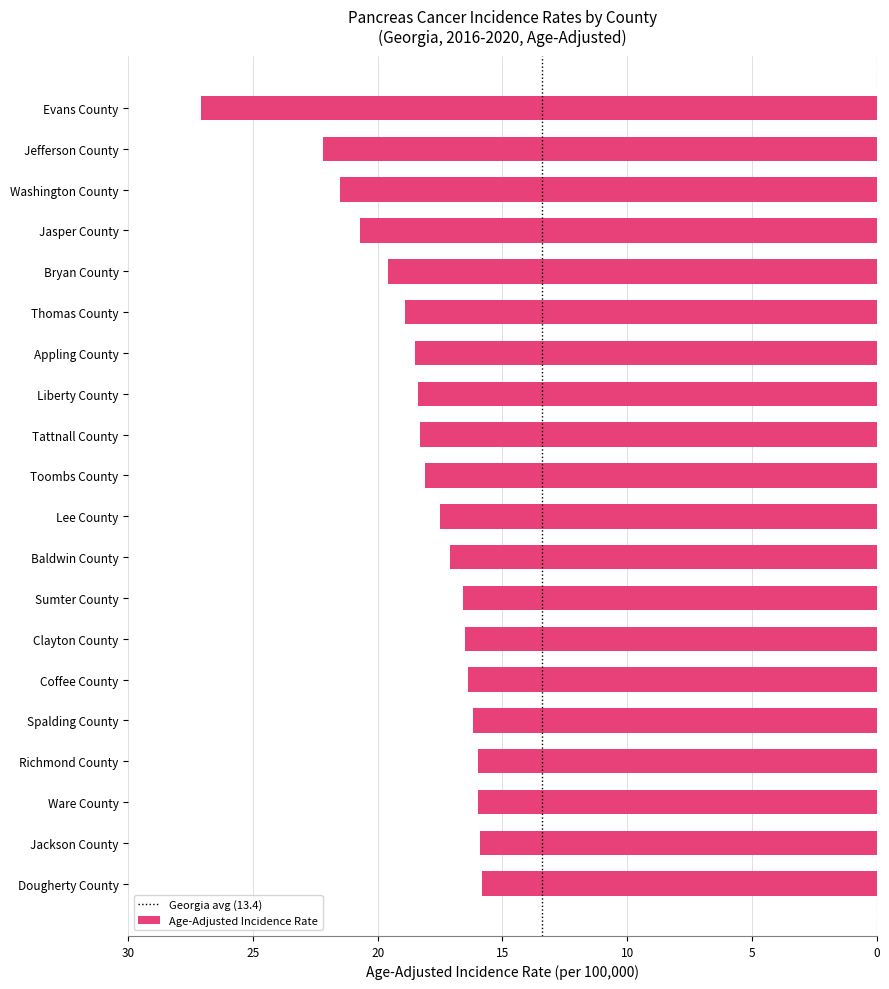

Which category has the highest value across all series?

Dougherty County